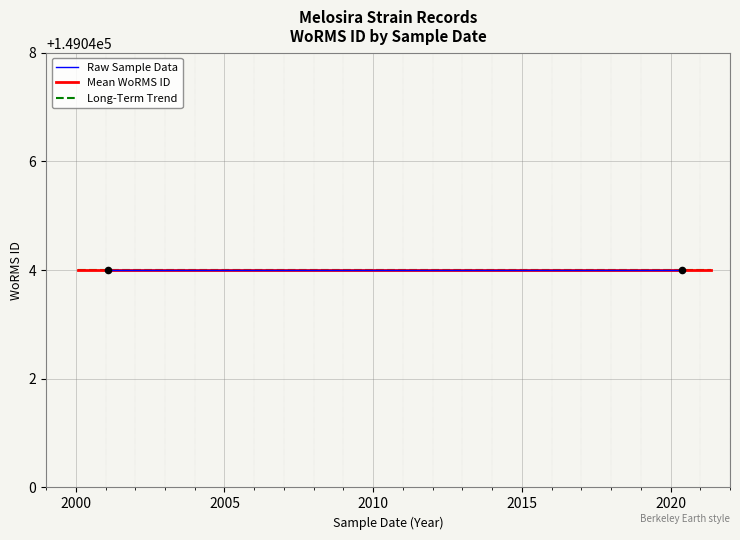

Which has a higher value, 2001-02-01 or 2020-05-12?

2020-05-12